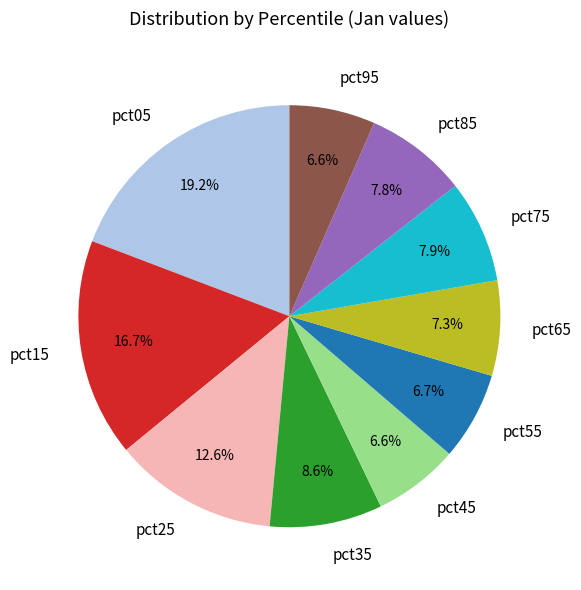

Between pct25 and pct55, which is larger?

pct25